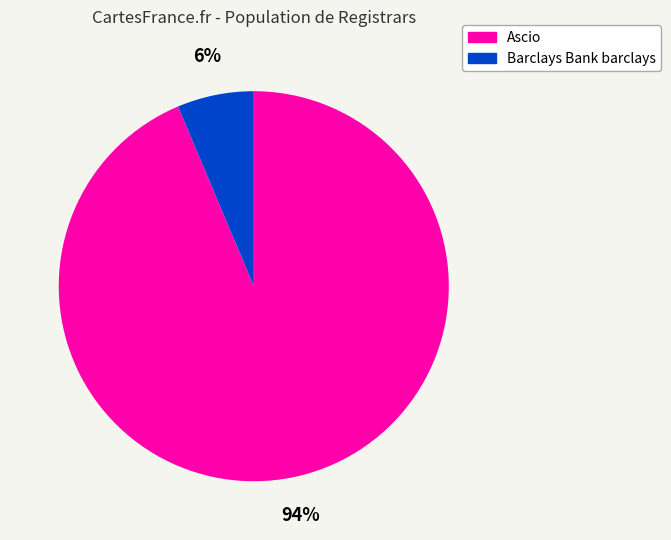

Is there any slice that represents more than half of the pie?

Yes